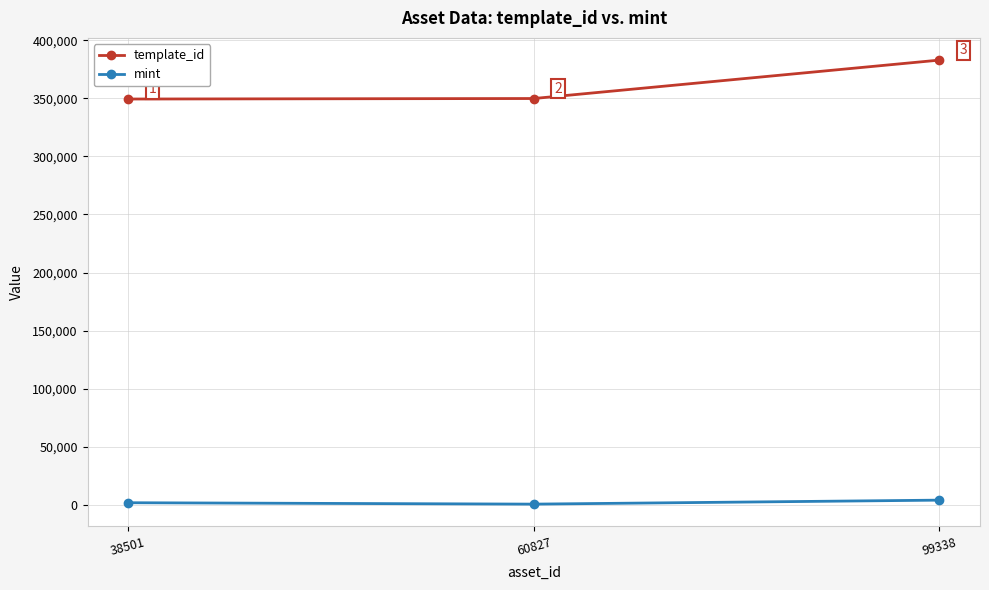

Reading left to right, transcribe all the data shown in this chart.

template_id: 38501=349521	60827=349951	99338=383071
mint: 38501=1591	60827=391	99338=3829